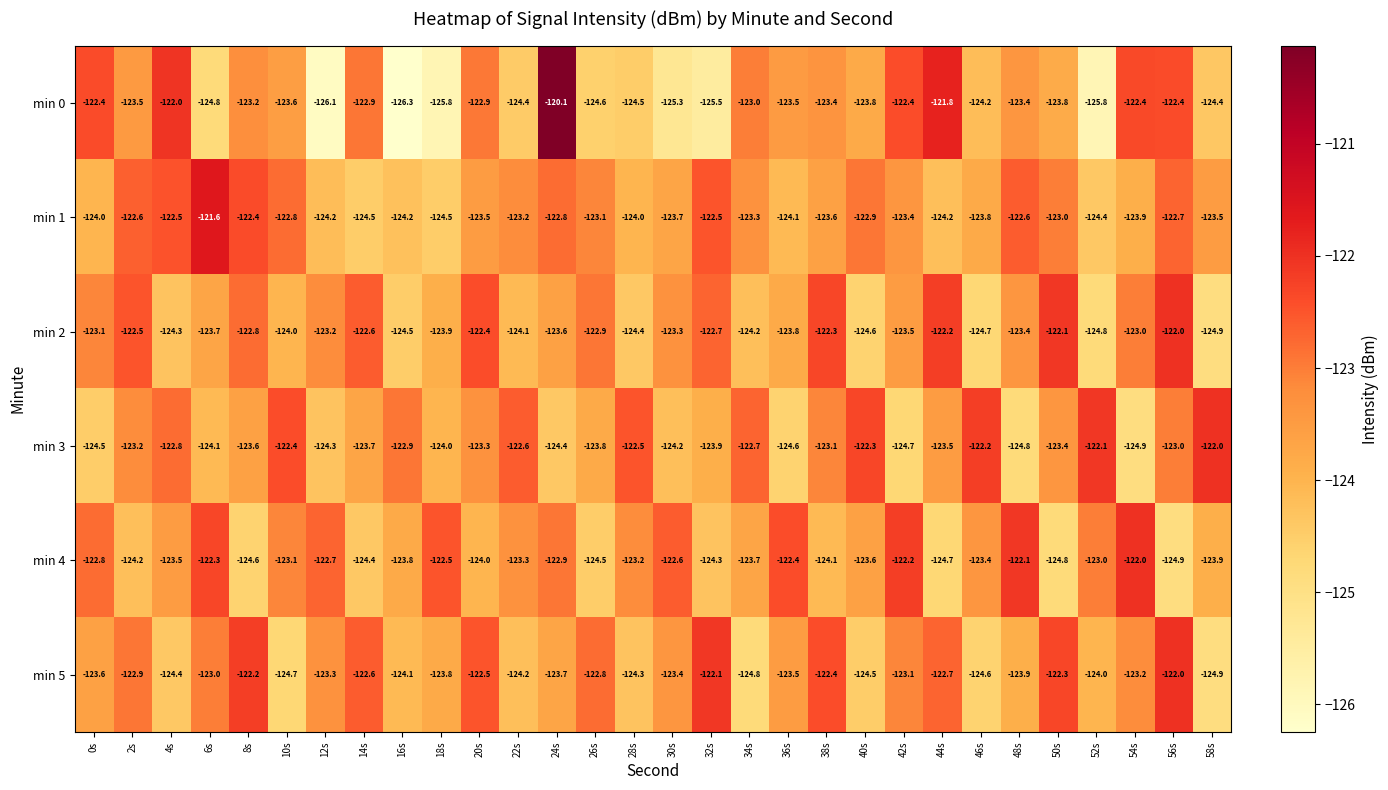

How many categories are shown in the chart?

30